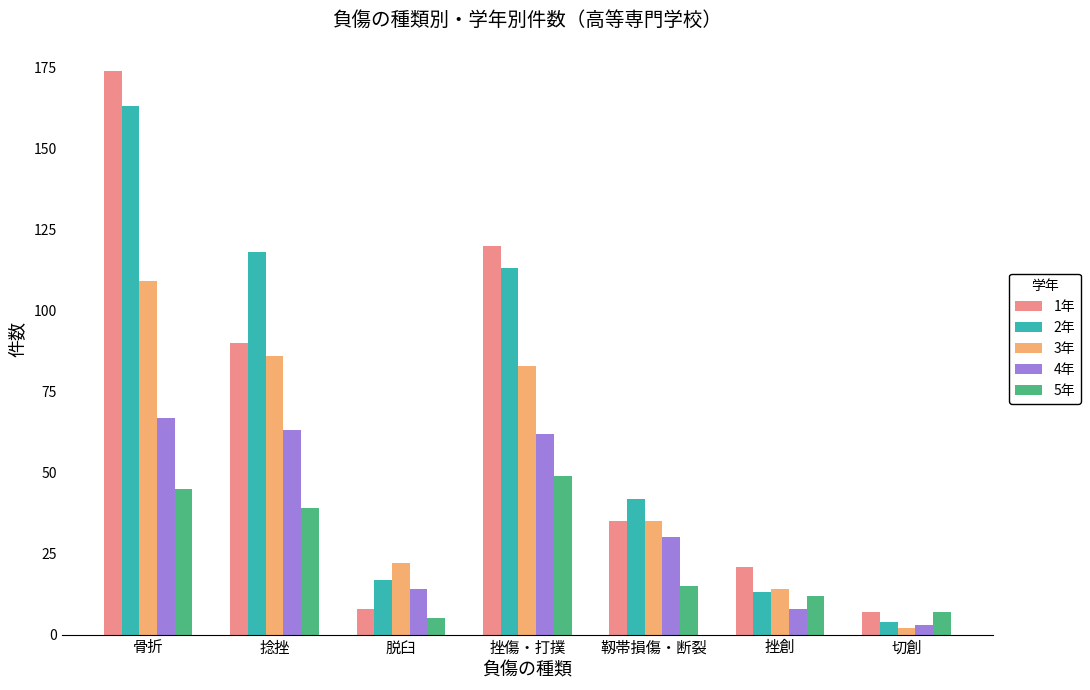

What is the difference between the second highest and second lowest values in the 2年 series?

105